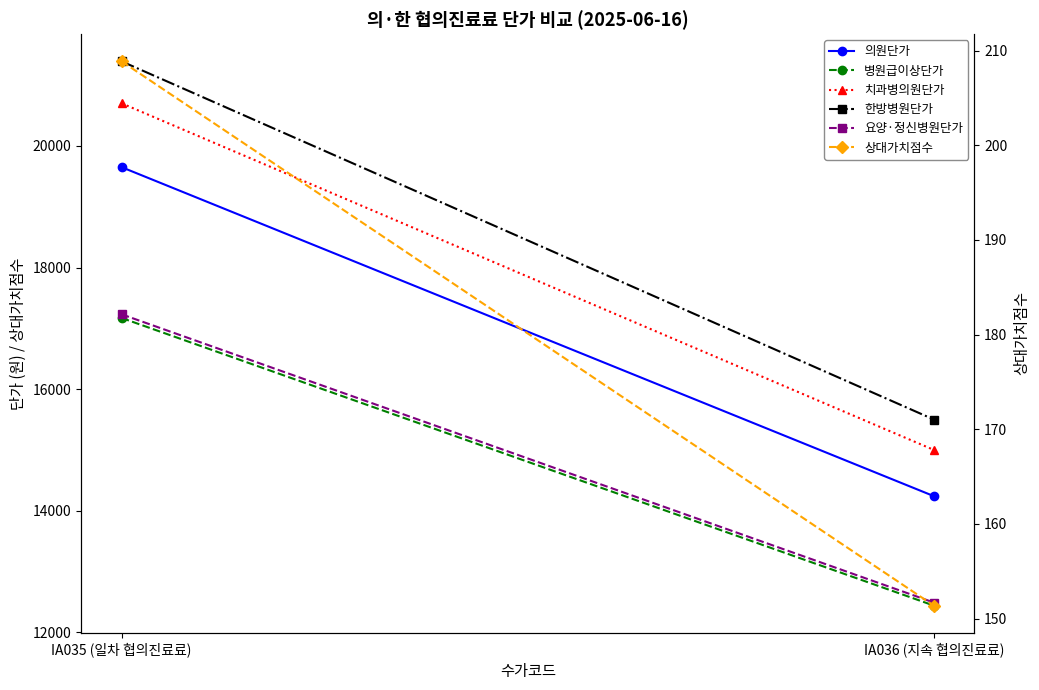

How many values in the 병원급이상단가 series are below 17170?

1